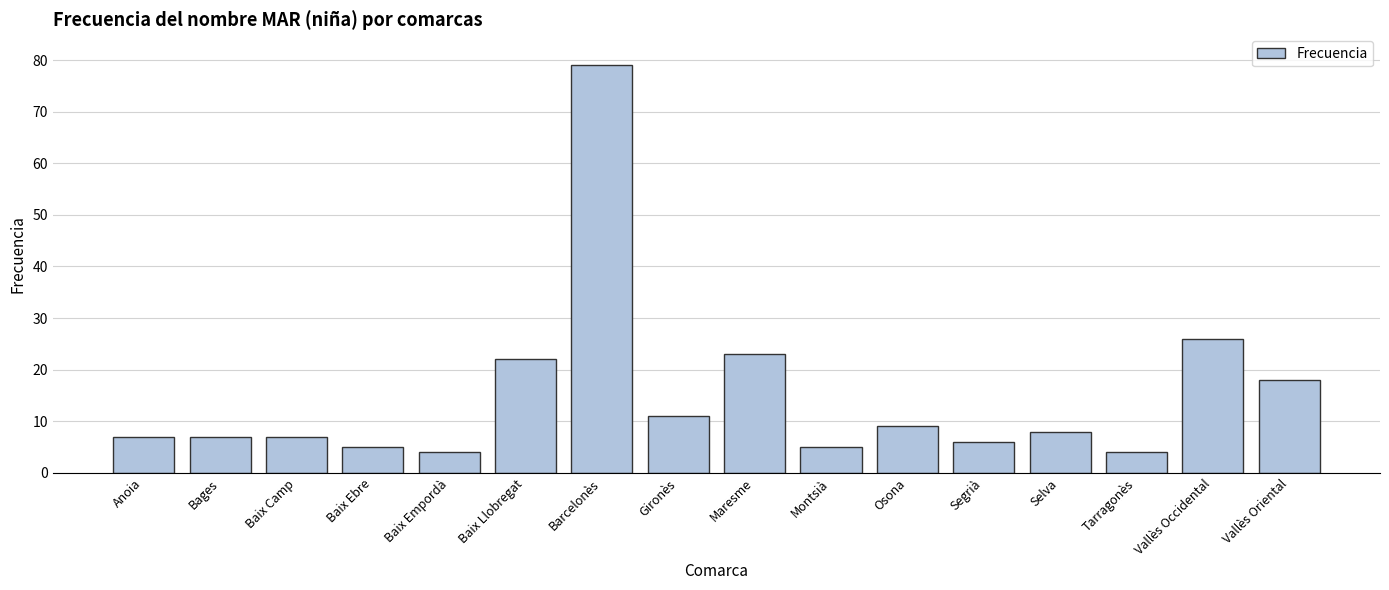

What is the label of the 10th bar from the left?

Montsià